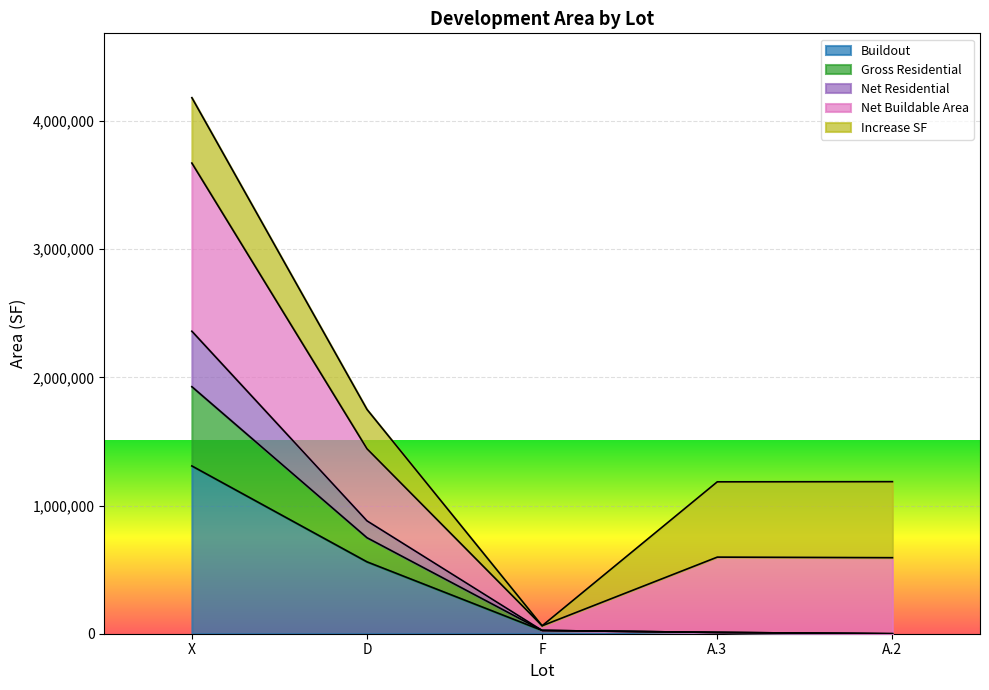

What is the maximum value for Buildout?

1309175